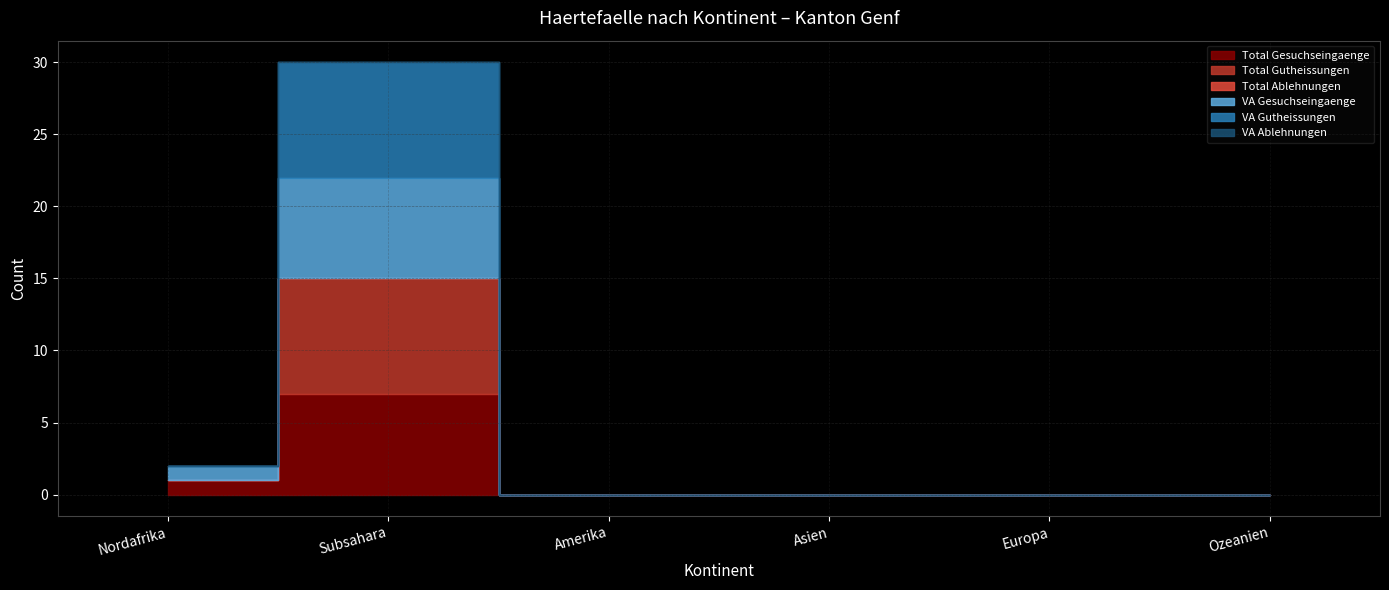

List the series in order of their peak value, highest first.

Total Gutheissungen, VA Gutheissungen, Total Gesuchseingaenge, VA Gesuchseingaenge, Total Ablehnungen, VA Ablehnungen